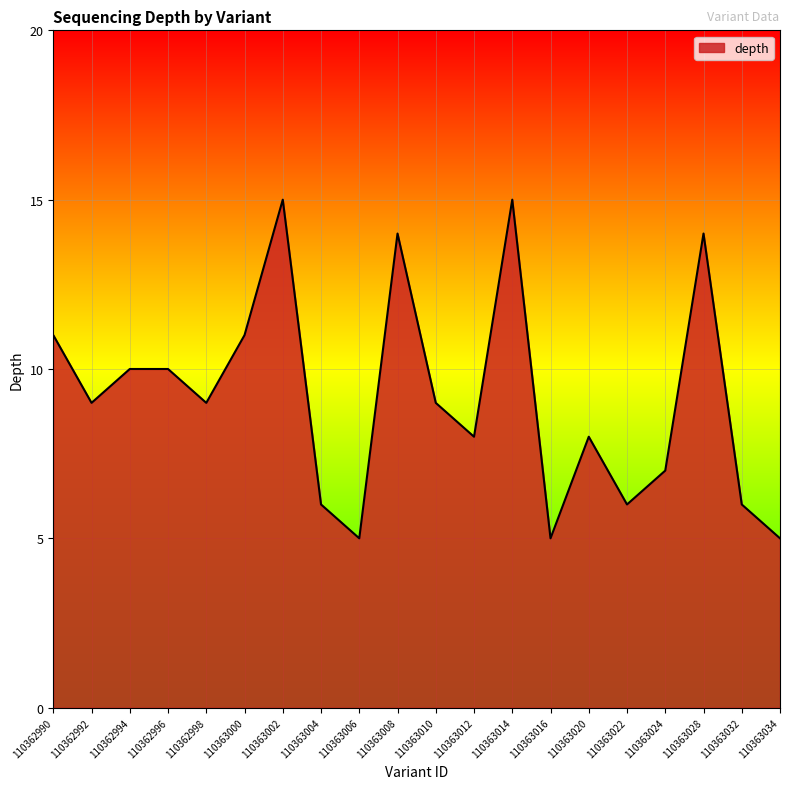

The value at 110362990 is 11. True or false?

True